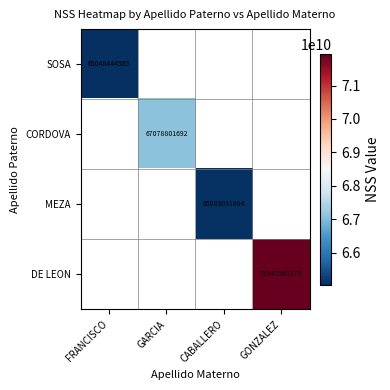

Is it true that CORDOVA equals 27655970689.8 at GARCIA?

False